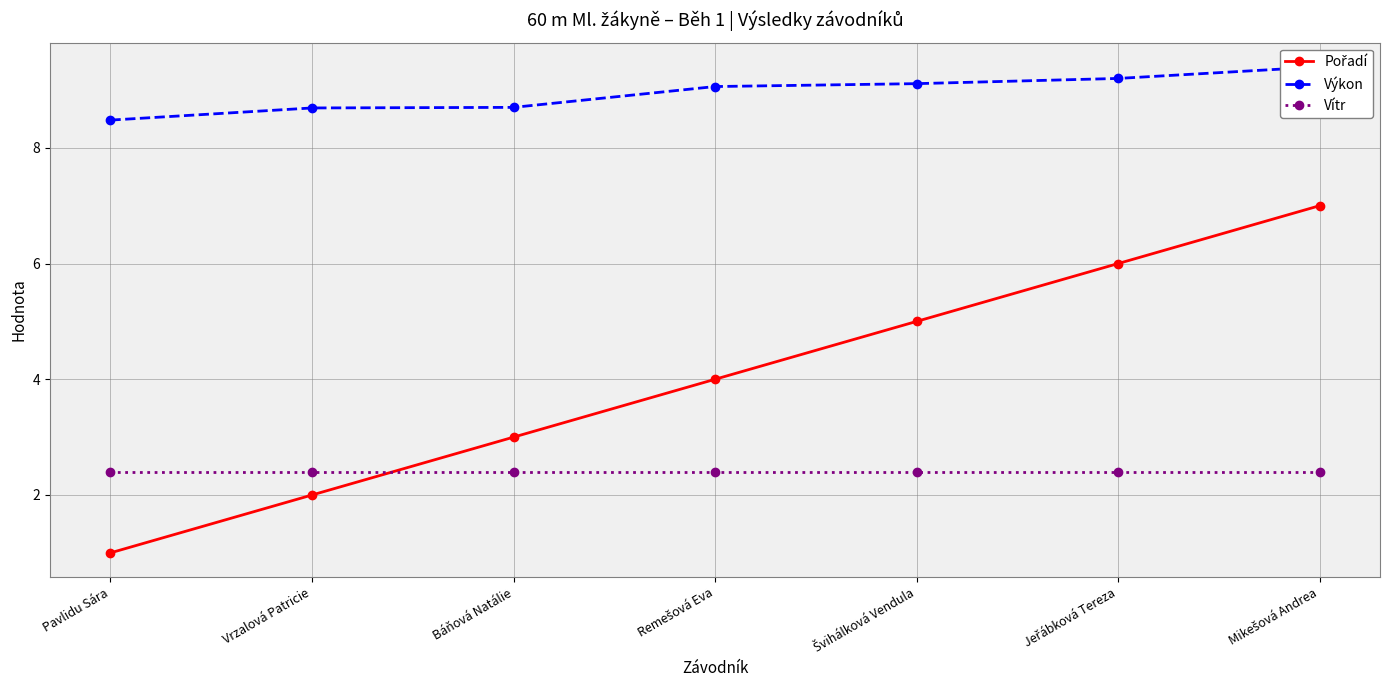

Reading right to left, extract all data points from this chart.

Pořadí: 7.0	6.0	5.0	4.0	3.0	2.0	1.0
Výkon: 9.4	9.2	9.1	9.1	8.7	8.7	8.5
Vítr: 2.4	2.4	2.4	2.4	2.4	2.4	2.4